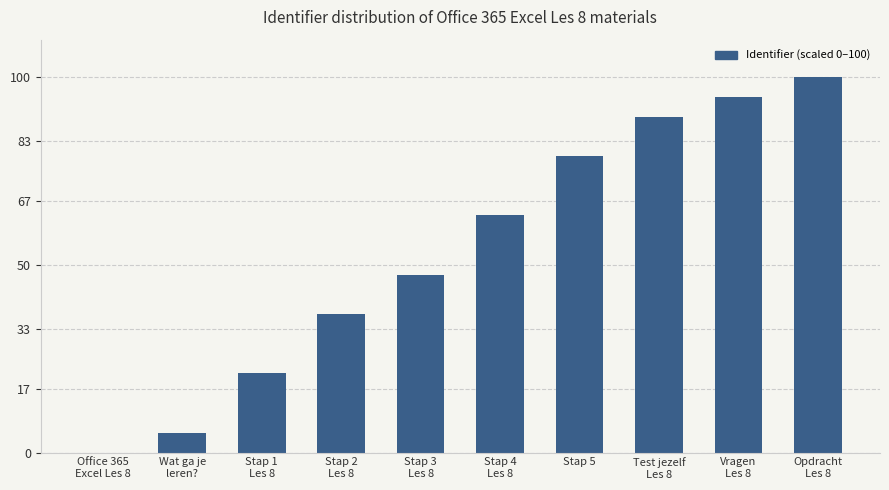

Are the bars grouped side by side (vs. stacked)?

No